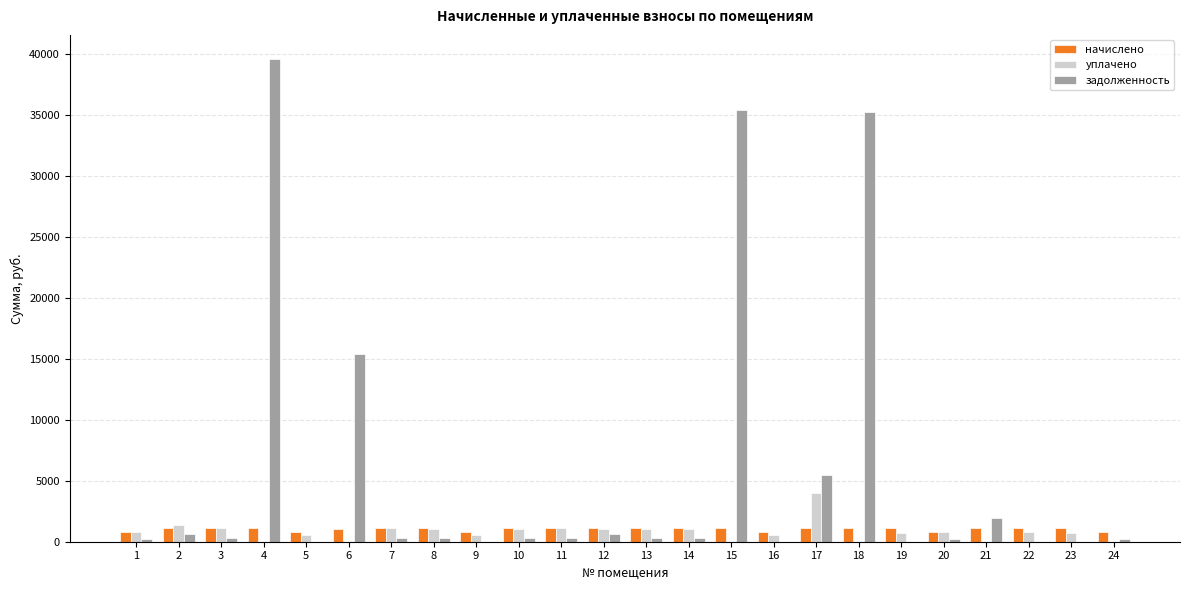

How many distinct data groups are displayed?

3